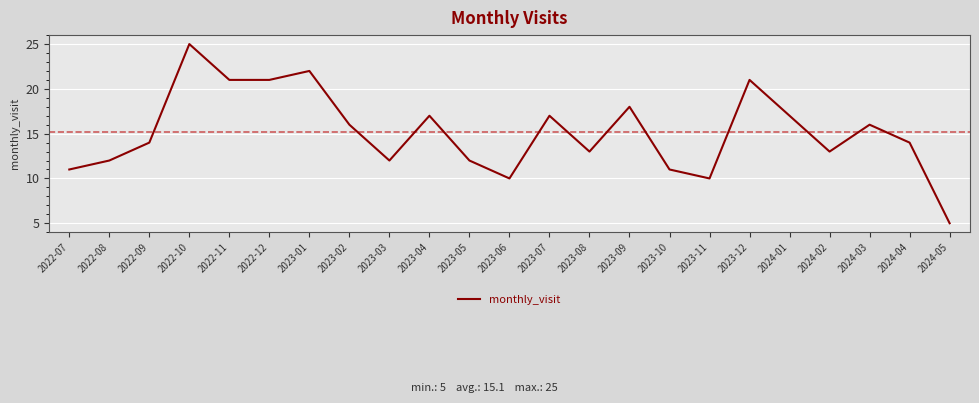

How many distinct data groups are displayed?

1